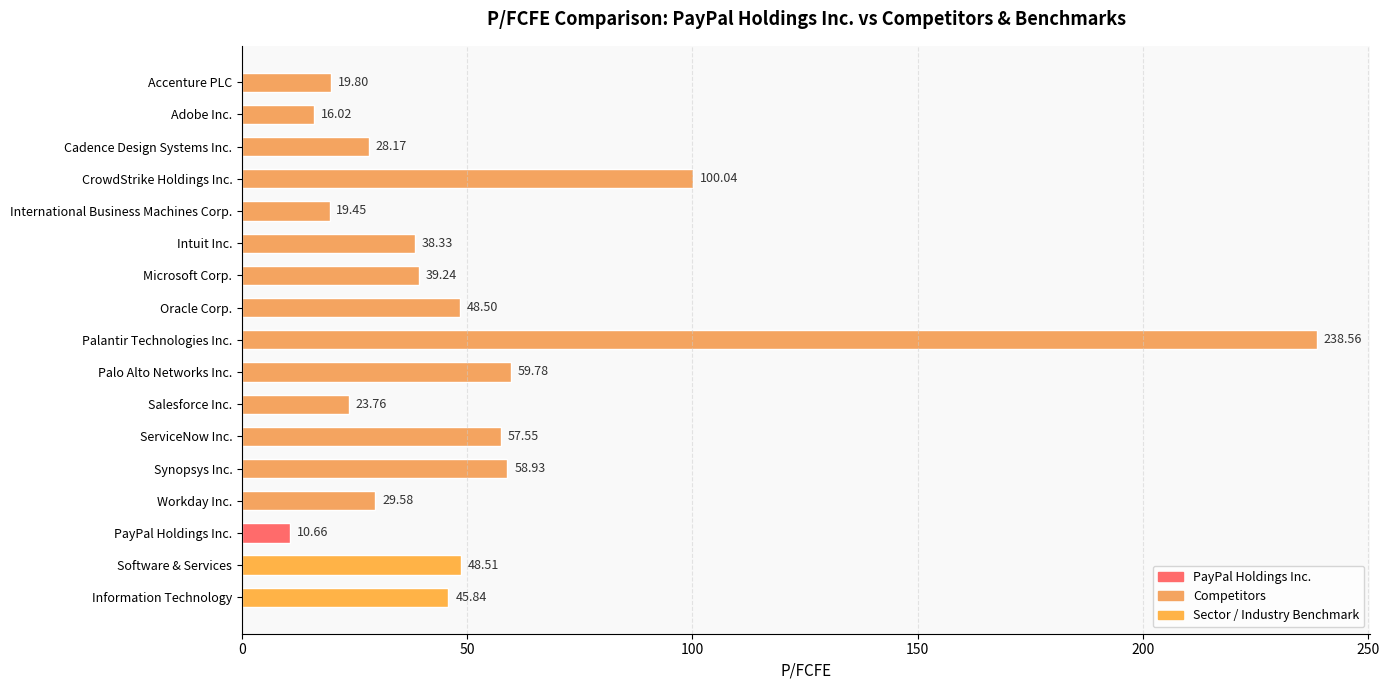

What is the difference between the maximum and minimum values?

227.9